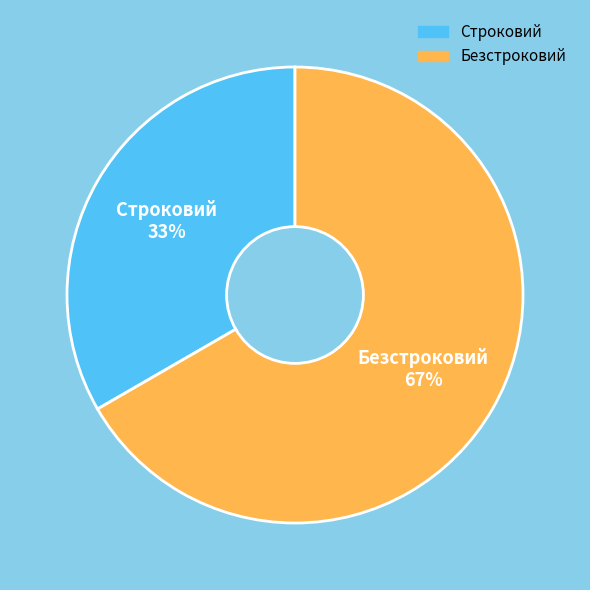

The Строковий slice represents 24% of the pie. True or false?

False